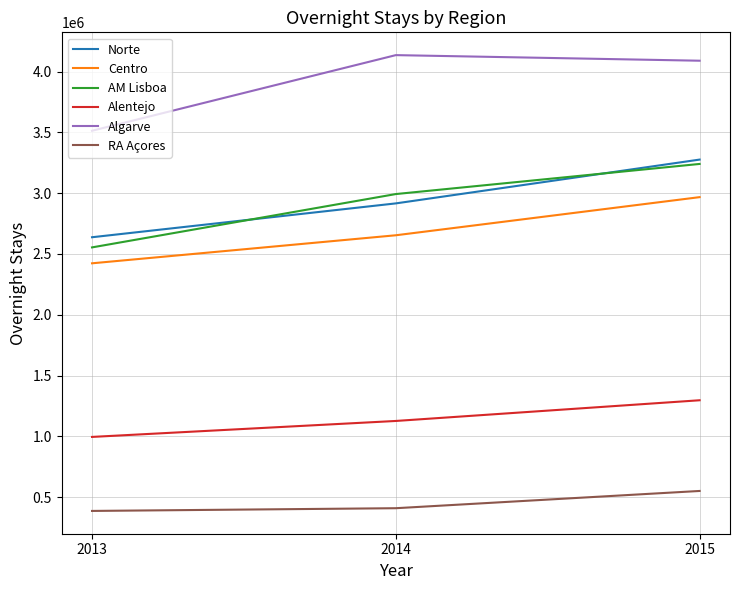

List the labels in order of Alentejo value, largest first.

2015, 2014, 2013